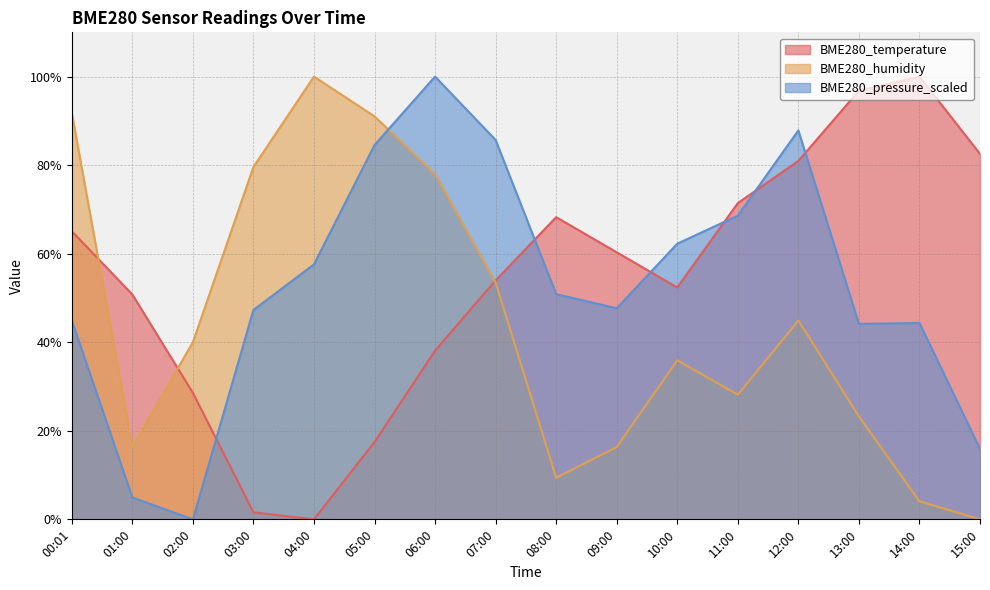

Reading left to right, transcribe all the data shown in this chart.

BME280_temperature: 65.1	50.8	28.6	1.6	0.0	17.5	38.1	54.0	68.3	60.3	52.4	71.4	81.0	96.8	100.0	82.5
BME280_humidity: 91.8	16.3	40.0	79.6	100.0	91.0	78.0	53.5	9.4	16.3	35.9	28.2	44.9	23.3	4.1	0.0
BME280_pressure_scaled: 45.0	4.9	0.0	47.3	57.6	84.5	100.0	85.7	50.9	47.7	62.3	68.6	87.9	44.1	44.4	15.9